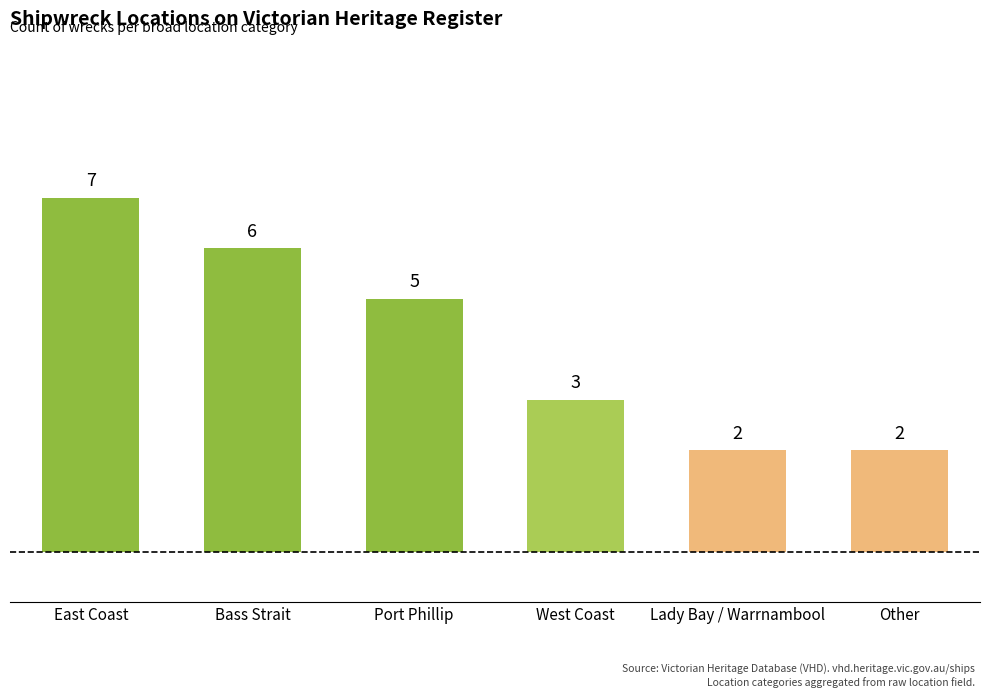

Is it true that the value at Other is 3?

False